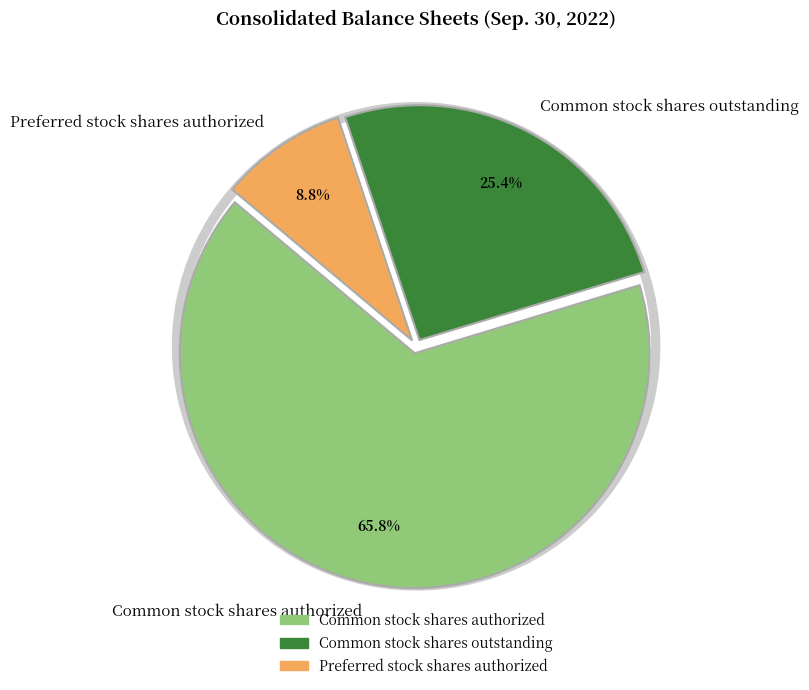

How many segments does this pie chart have?

3